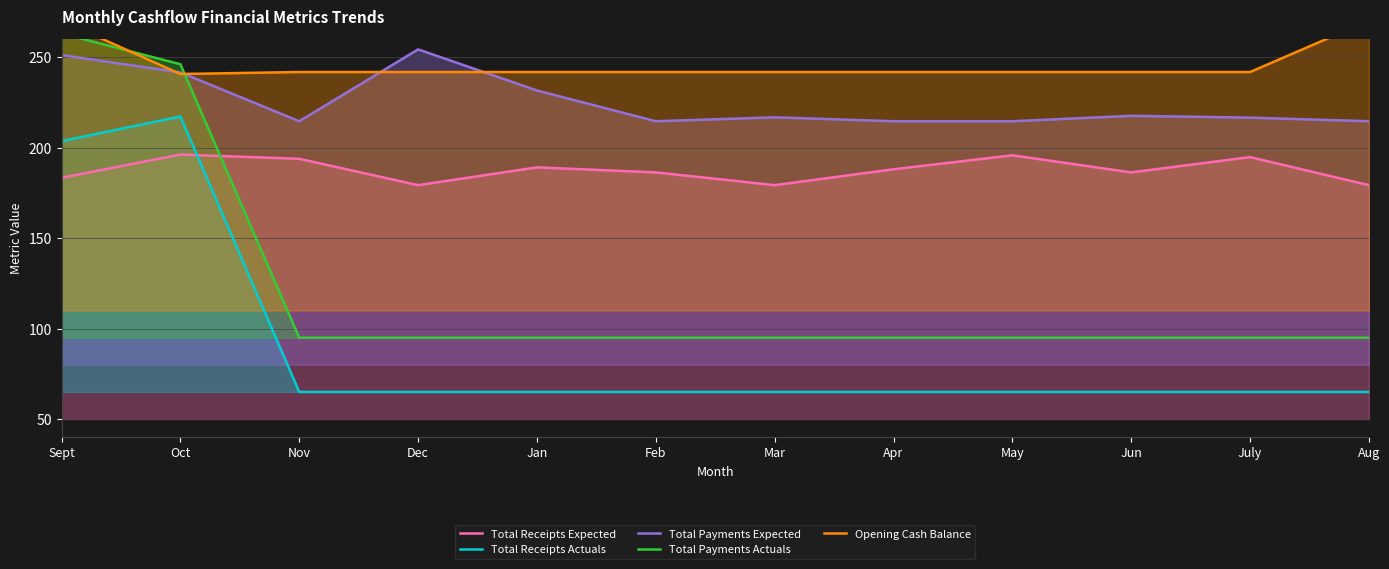

The Total Payments Actuals series shows 137.7 at Mar. True or false?

False